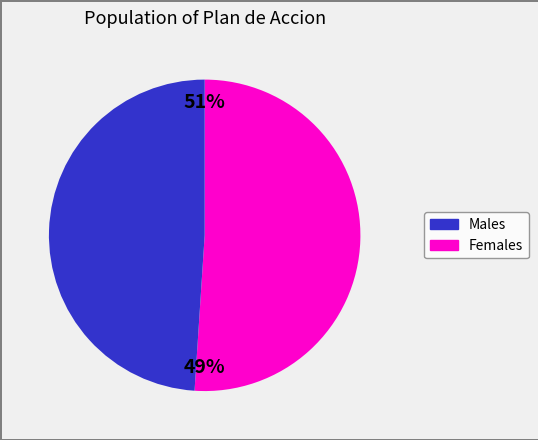

Is it true that Meta 18 is 25% of the pie?

False